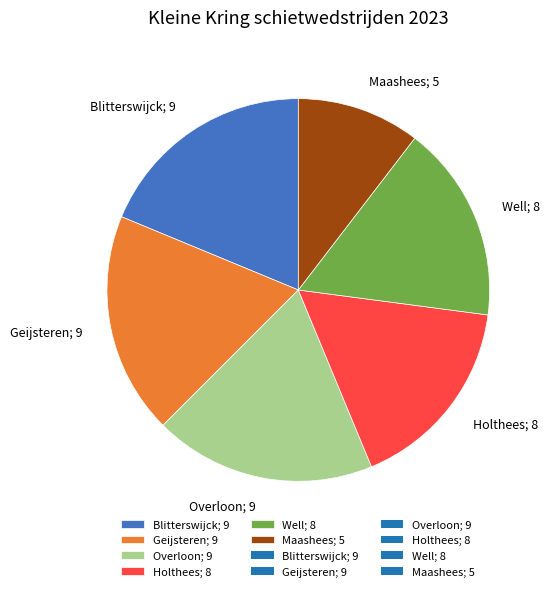

Approximately how many times larger is the value at Well; 8 compared to Overloon; 9?

0.9